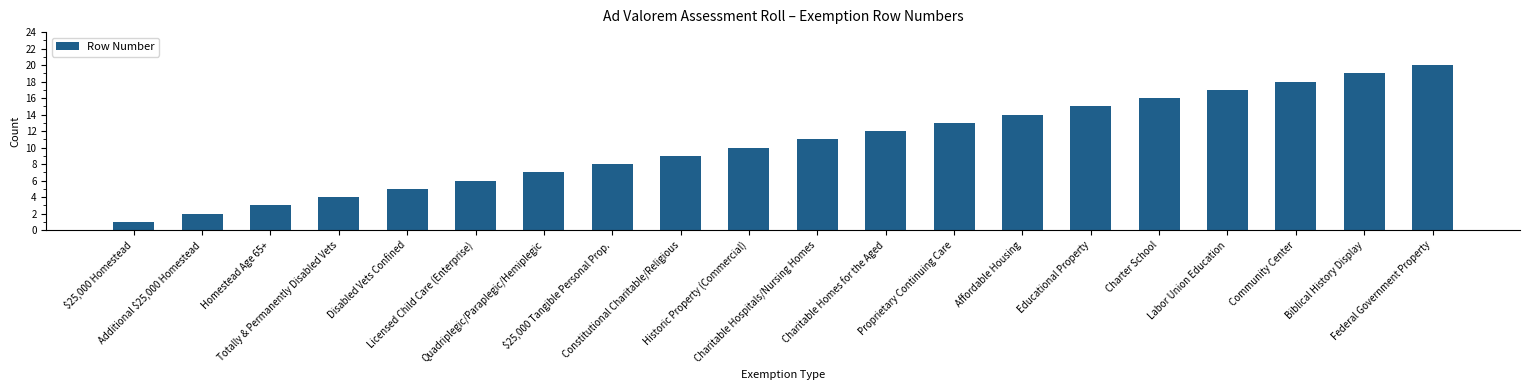

Reading right to left, extract all data points from this chart.

Federal Government Property=20	Biblical History Display=19	Community Center=18	Labor Union Education=17	Charter School=16	Educational Property=15	Affordable Housing=14	Proprietary Continuing Care=13	Charitable Homes for the Aged=12	Charitable Hospitals/Nursing Homes=11	Historic Property (Commercial)=10	Constitutional Charitable/Religious=9	$25,000 Tangible Personal Prop.=8	Quadriplegic/Paraplegic/Hemiplegic=7	Licensed Child Care (Enterprise)=6	Disabled Vets Confined=5	Totally & Permanently Disabled Vets=4	Homestead Age 65+=3	Additional $25,000 Homestead=2	$25,000 Homestead=1